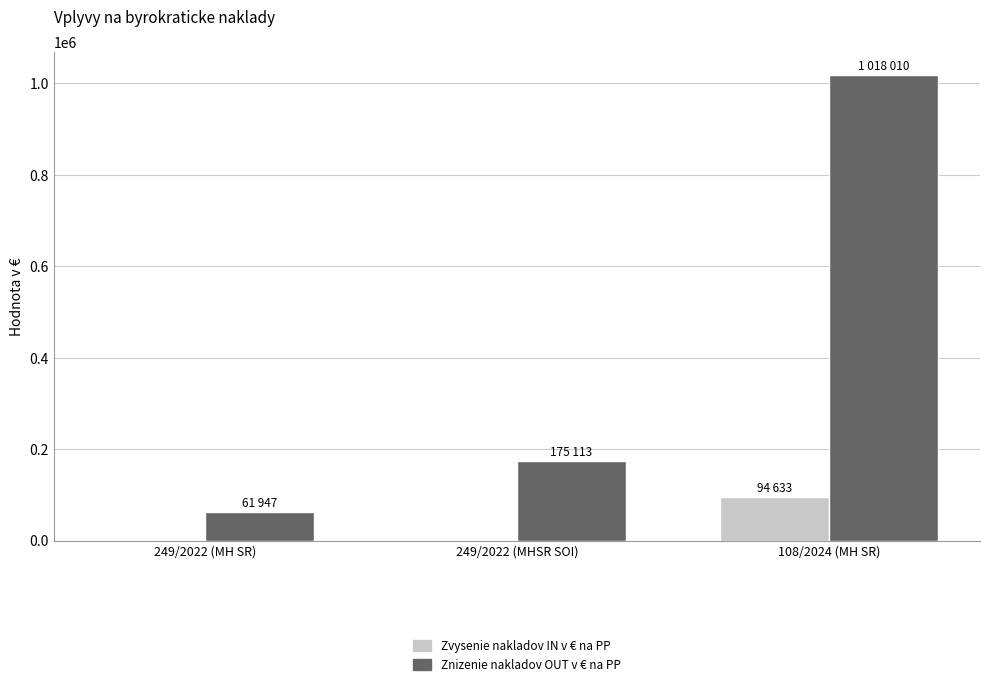

Are the bars grouped side by side (vs. stacked)?

Yes